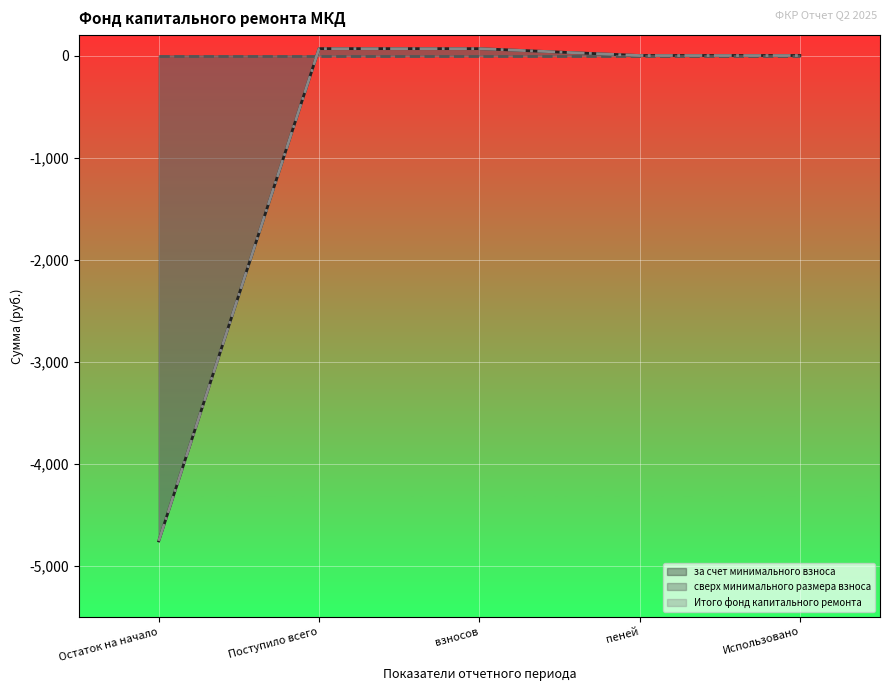

At which label does Итого фонд капитального ремонта reach its minimum?

Остаток на начало